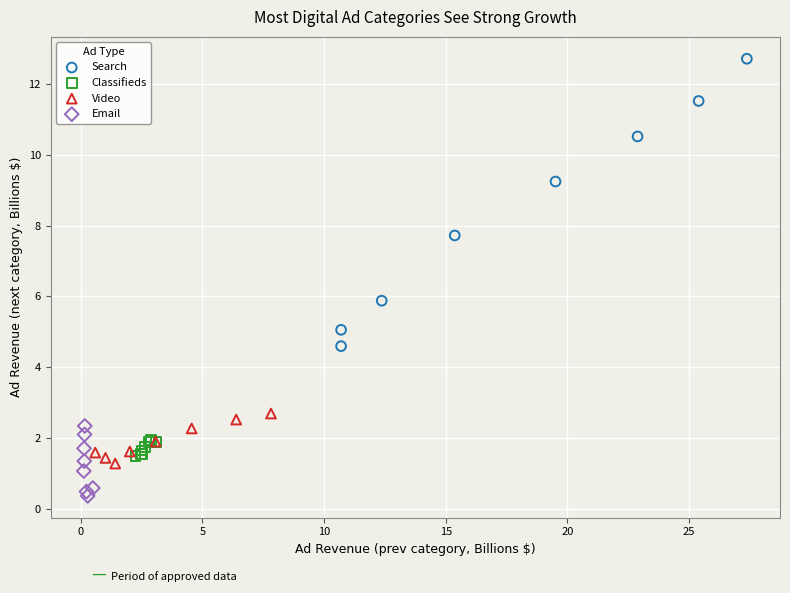

Which series has the widest spread of Y values?

Search